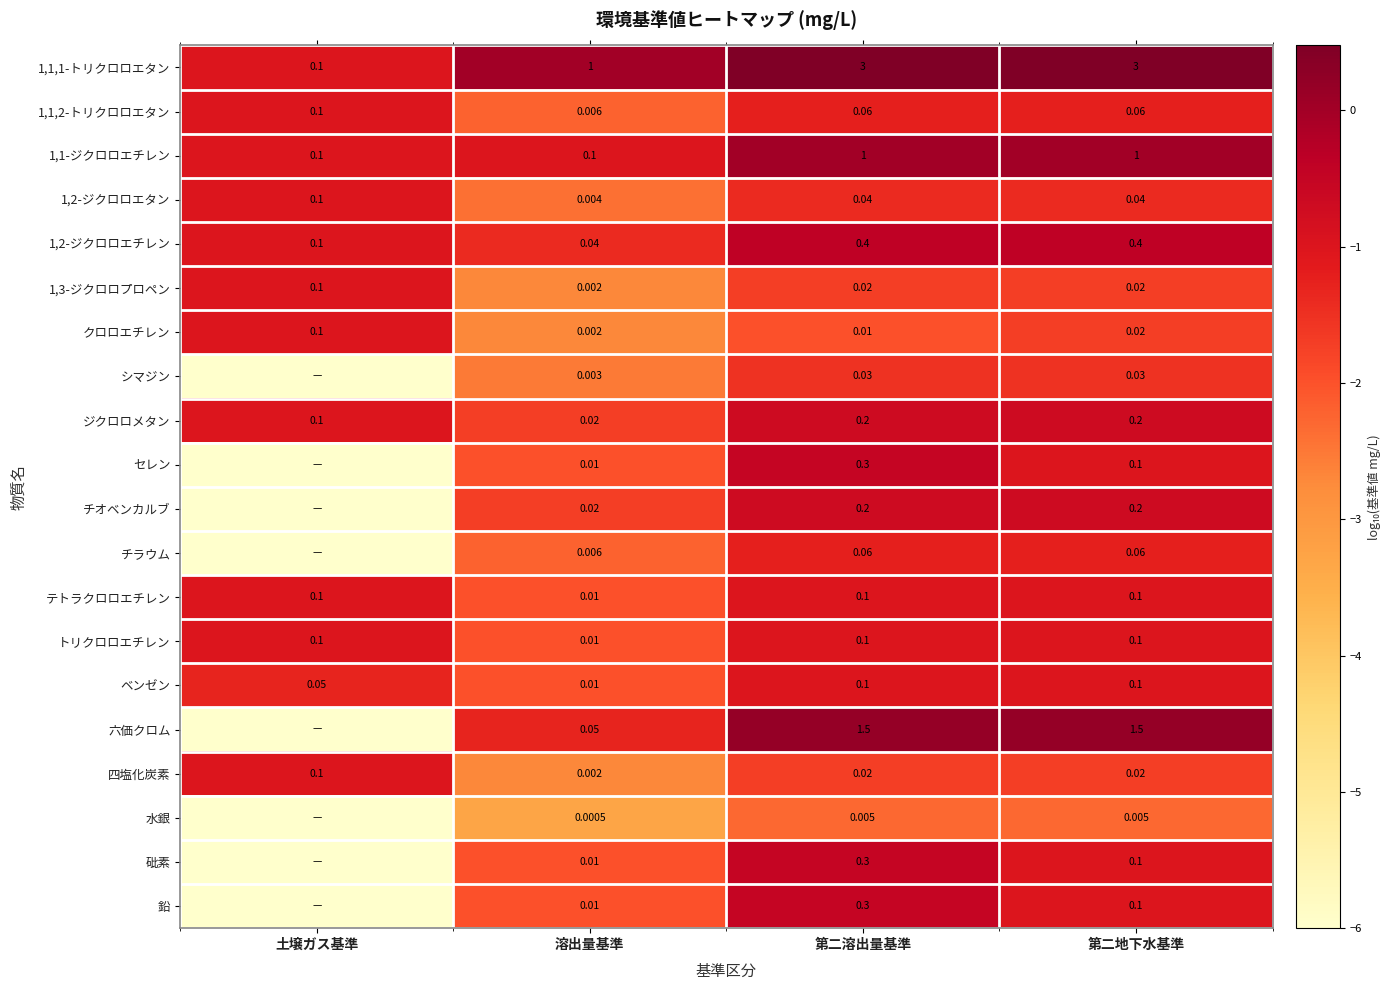

Which category has the highest value across all series?

第二溶出量基準